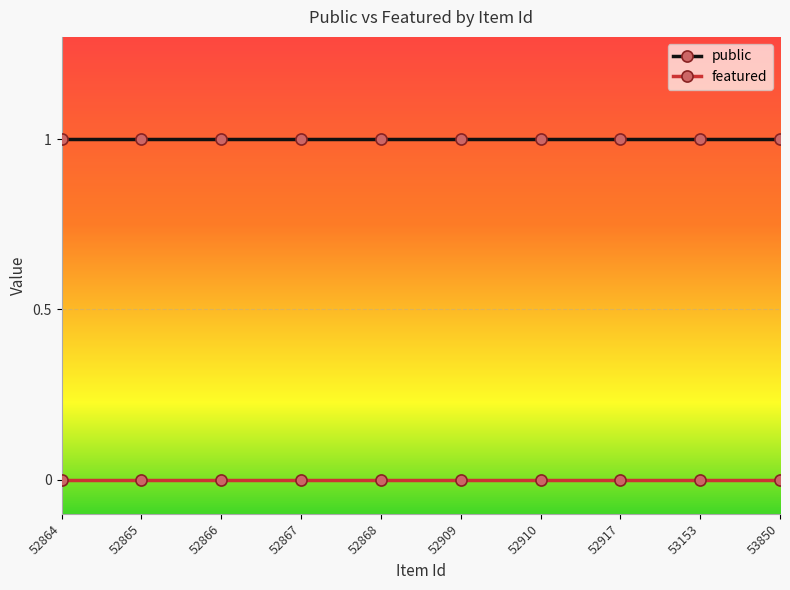

The public series shows 1 at 52864. True or false?

True